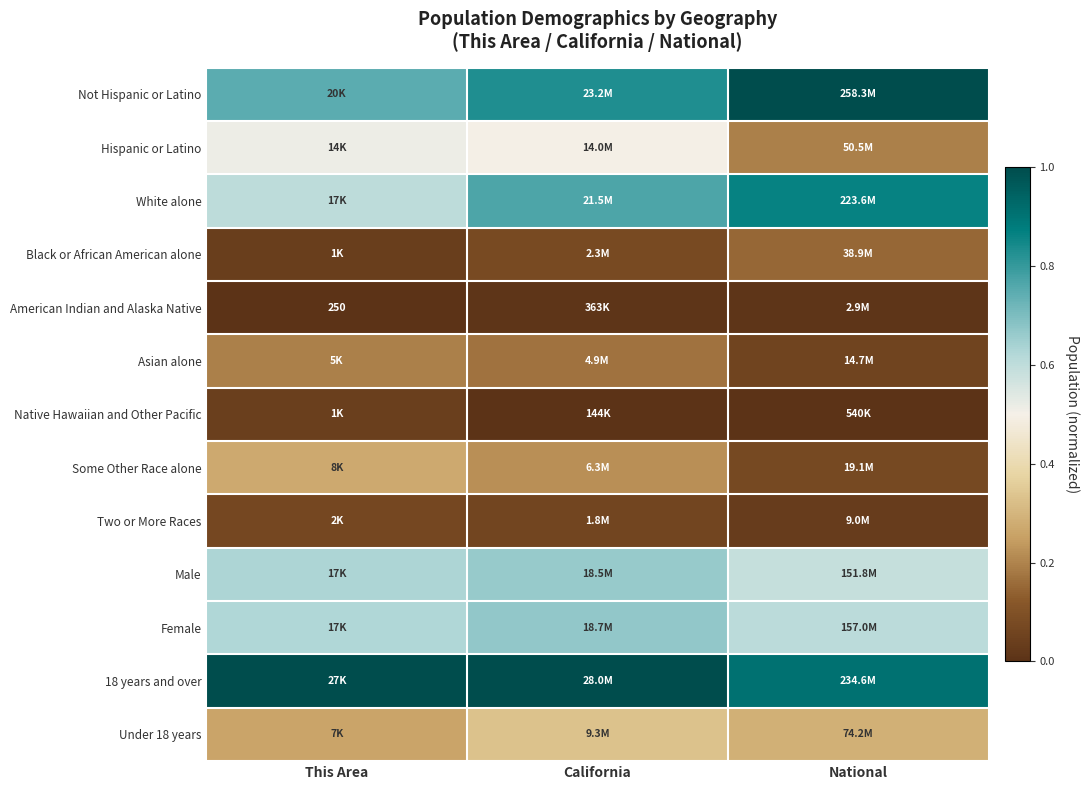

What is the approximate value of Two or More Races at California?

0.1